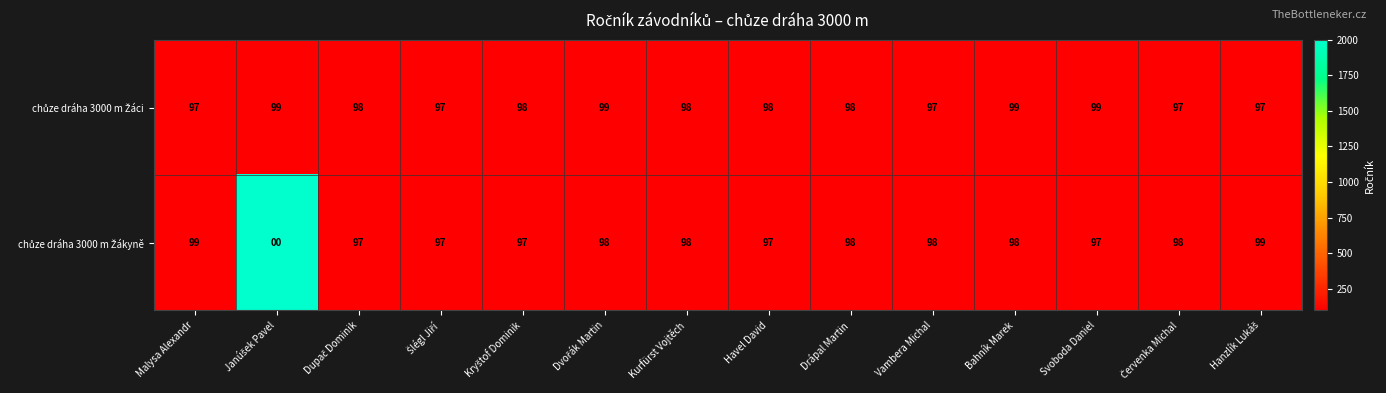

At how many categories does at least one series exceed 47?

14